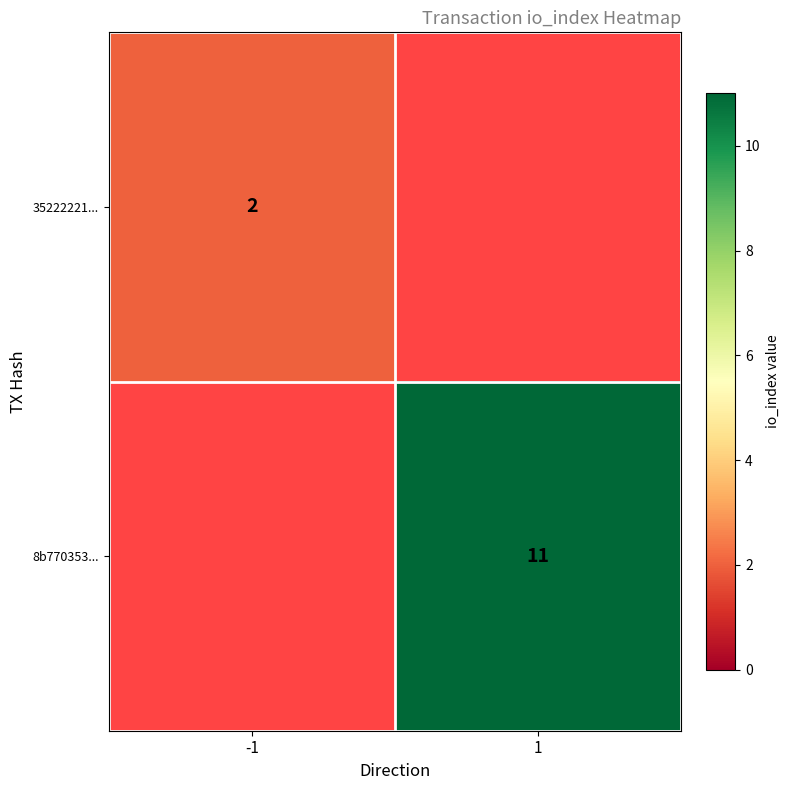

Is the value of 8b770353... at 1 greater than the value of 35222221... at -1?

Yes